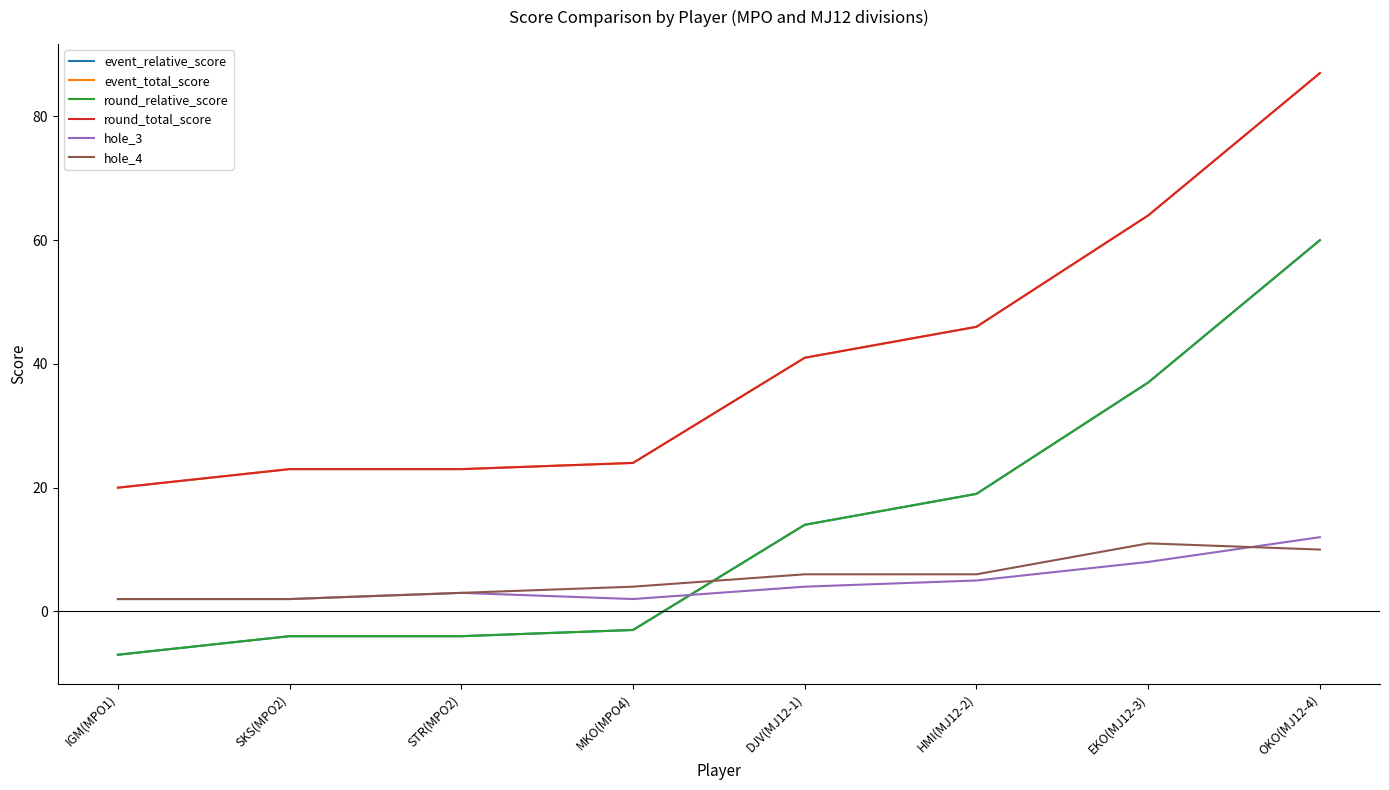

What is the minimum value for hole_4?

2